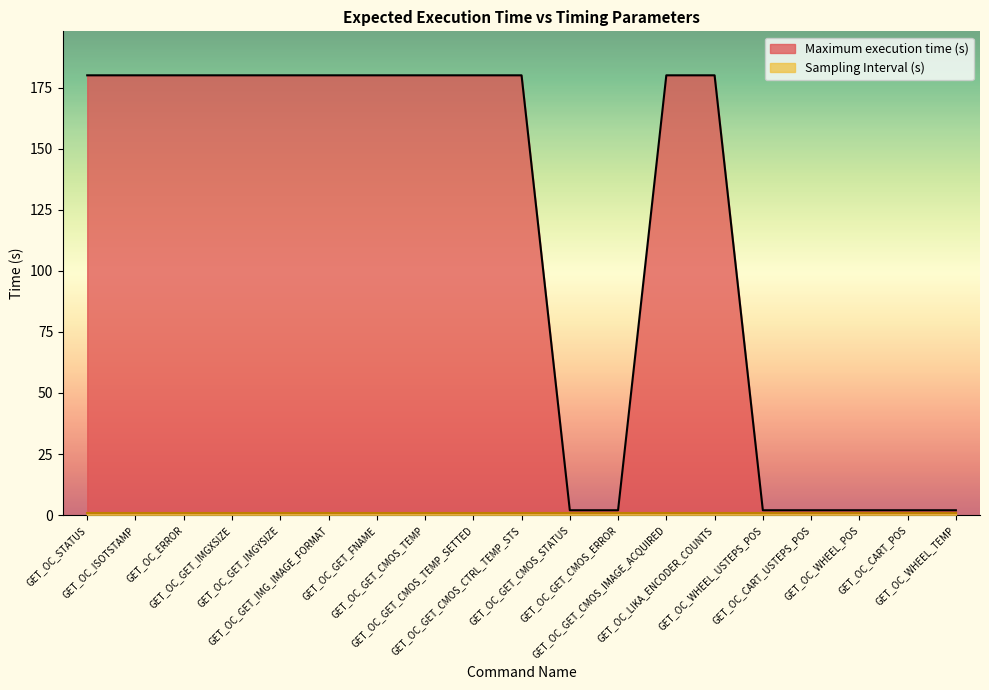

What is the difference between the second highest and minimum values?

178